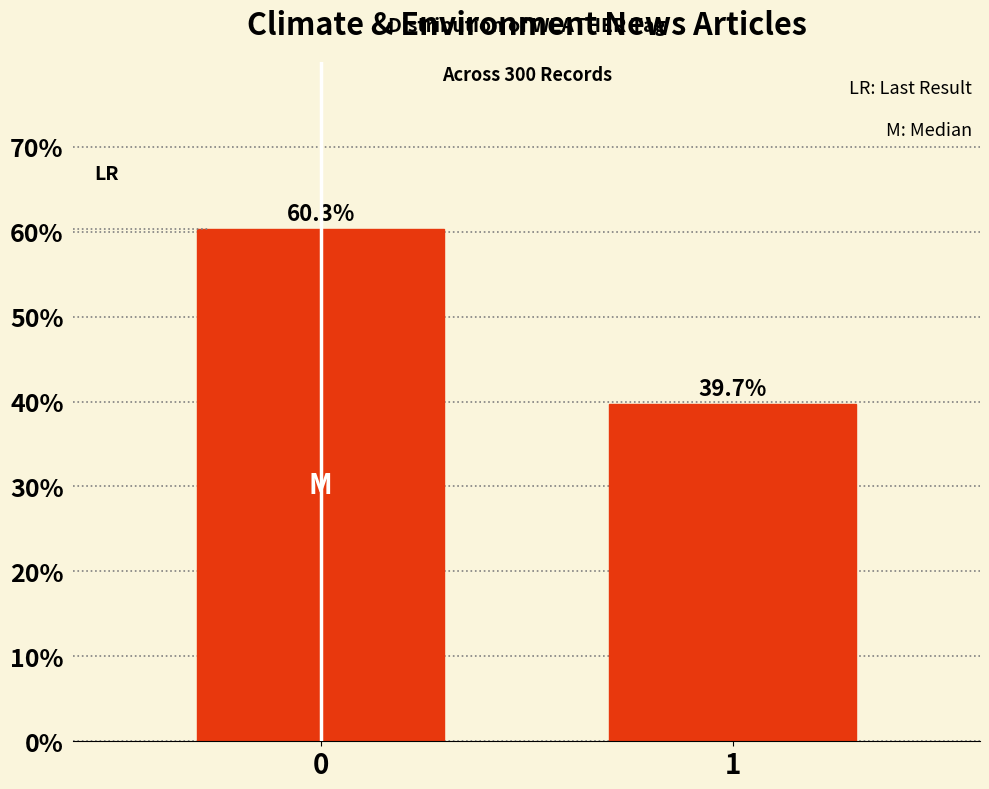

Reading left to right, extract all data points from this chart.

0=60.3	1=39.7